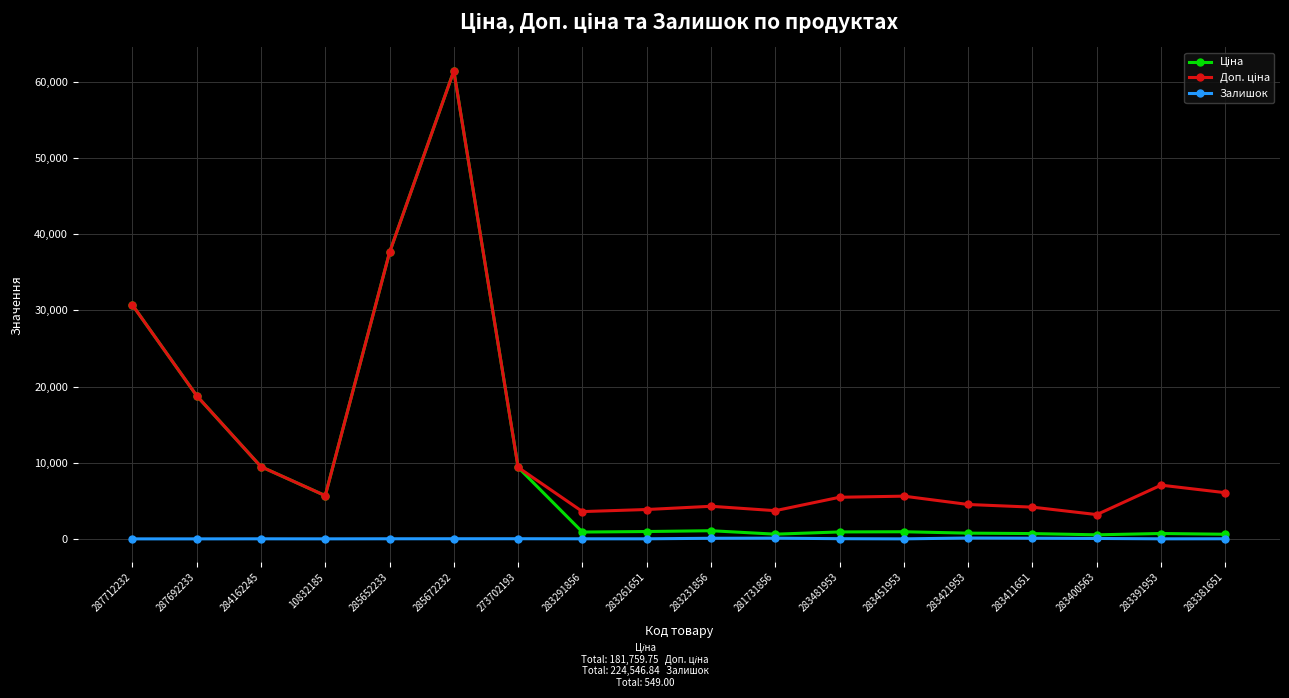

What is the highest value of the Залишок series?

113.0